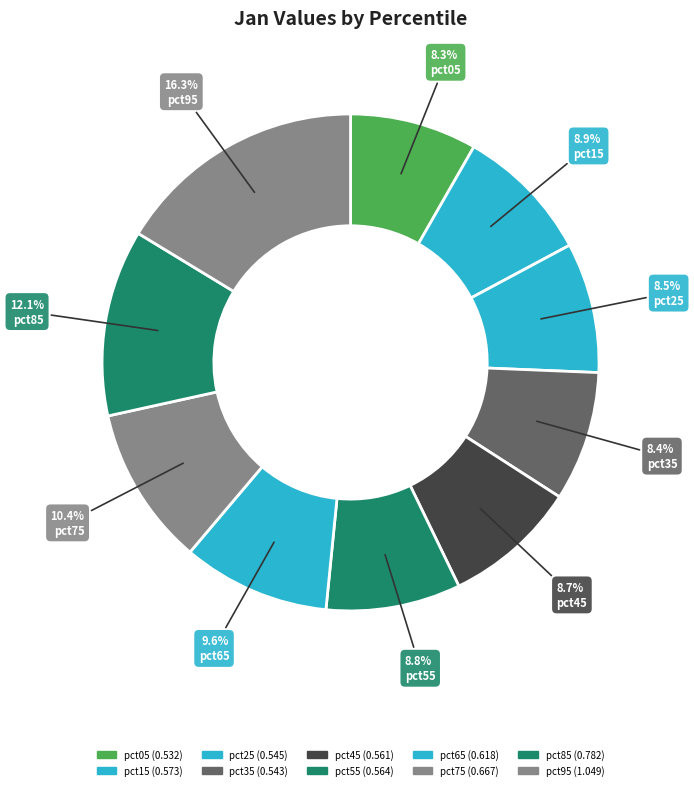

To the nearest percent, what percentage of the pie is pct85?

12%